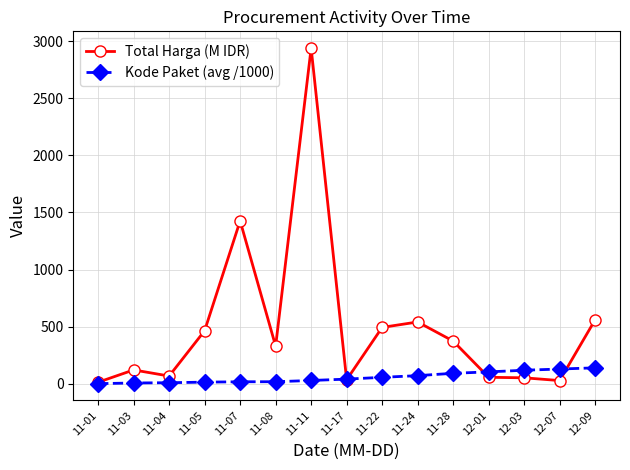

Where does the Kode Paket (avg /1000) series first go above 40?

11-17